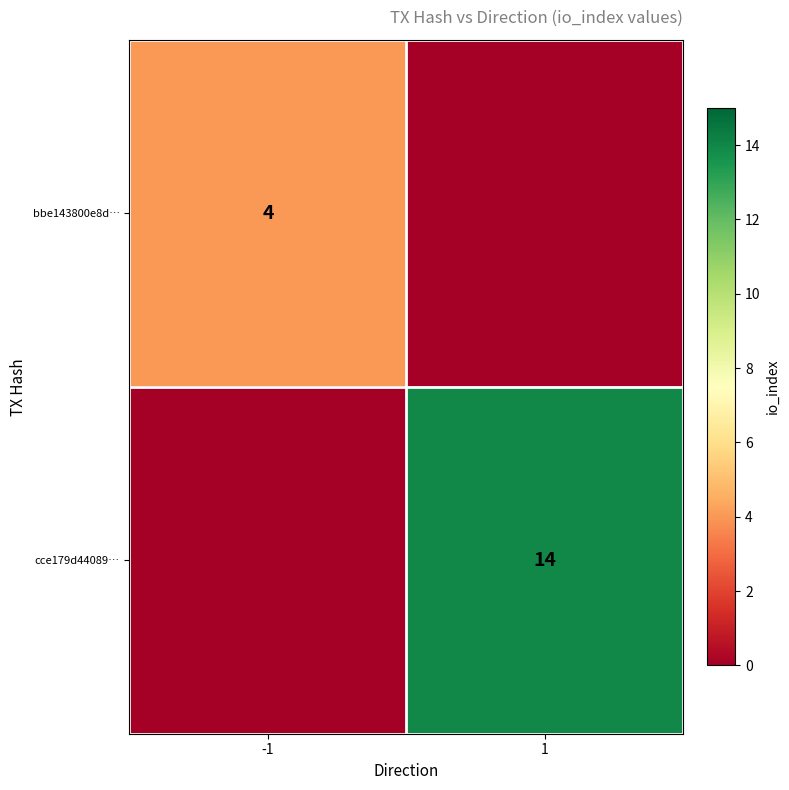

True or false: bbe143800e8d… has a value of 4 at -1.

True